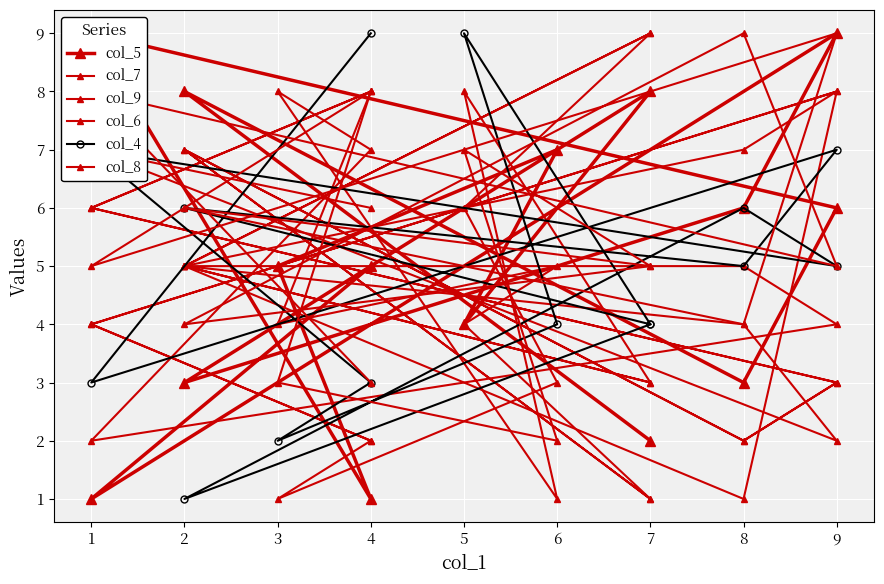

True or false: col_8 has a value of 4 at 8.

True